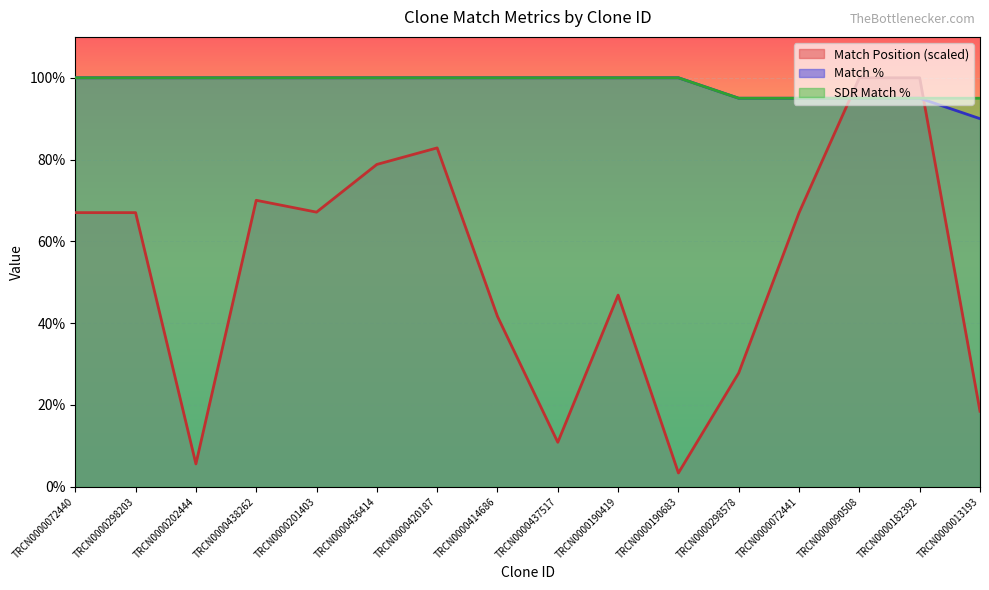

What is the total value across all series at TRCN0000201403?

267.1